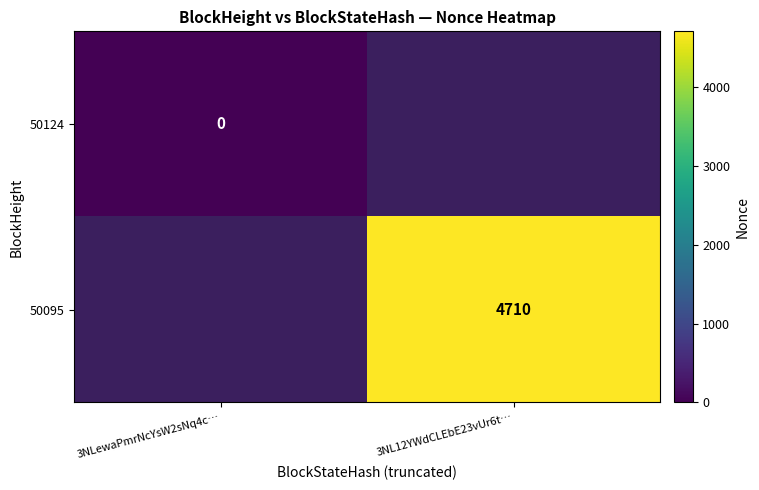

At how many categories does at least one series exceed 1556?

1